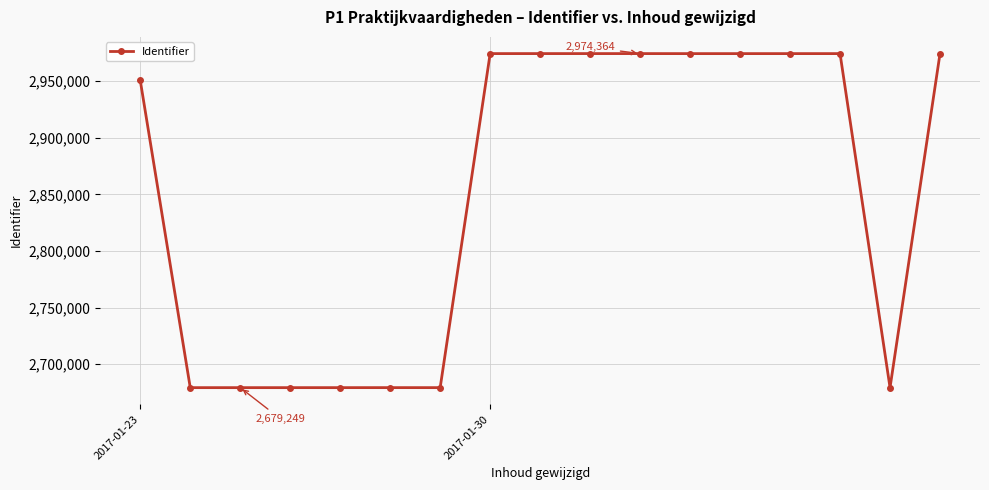

What is the maximum value shown in the chart?

2974364